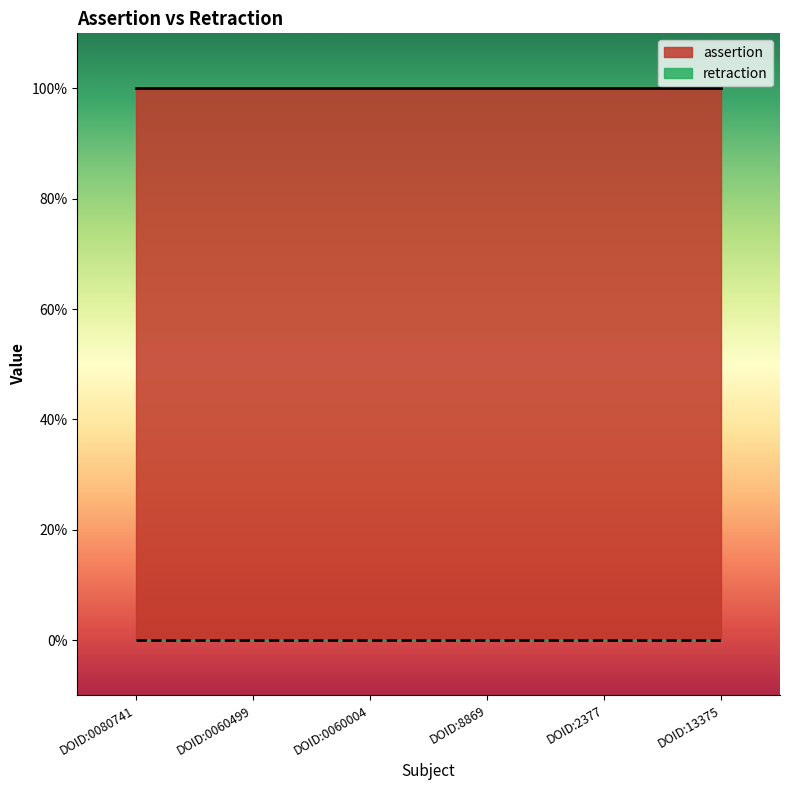

Reading right to left, what are all the values shown in this chart?

assertion: DOID:13375=1	DOID:2377=1	DOID:8869=1	DOID:0060004=1	DOID:0060499=1	DOID:0080741=1
retraction: DOID:13375=0	DOID:2377=0	DOID:8869=0	DOID:0060004=0	DOID:0060499=0	DOID:0080741=0